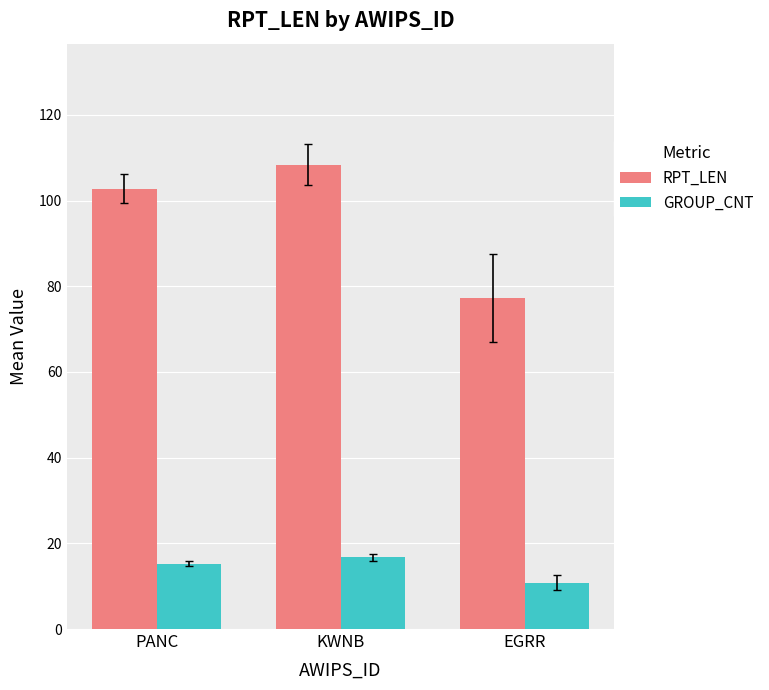

At which label does GROUP_CNT first exceed 15?

PANC